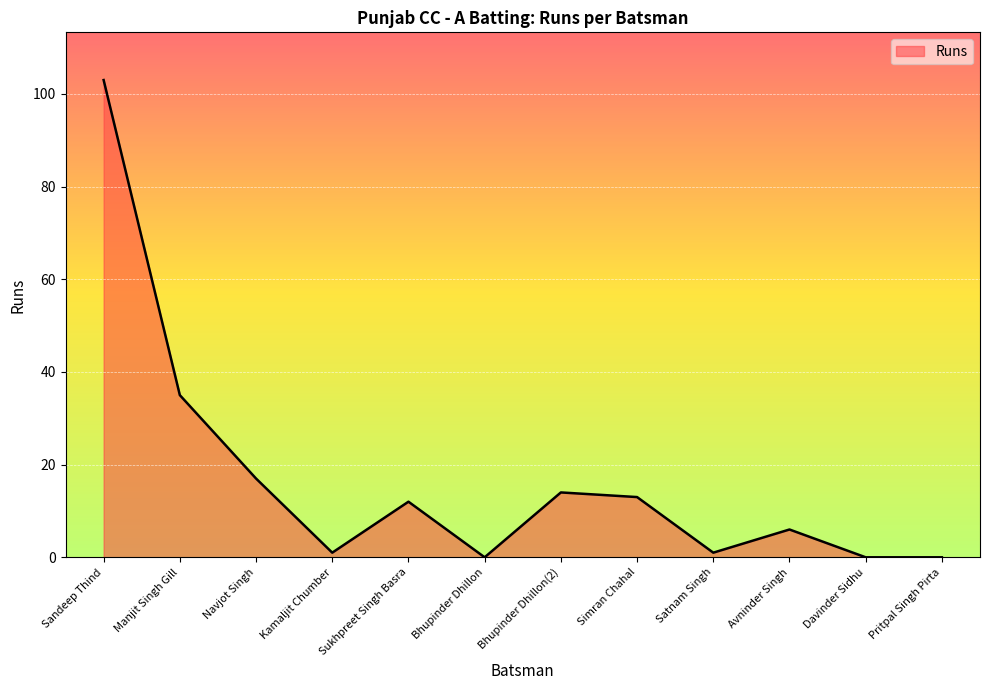

Which category has the highest value across all series?

Sandeep Thind